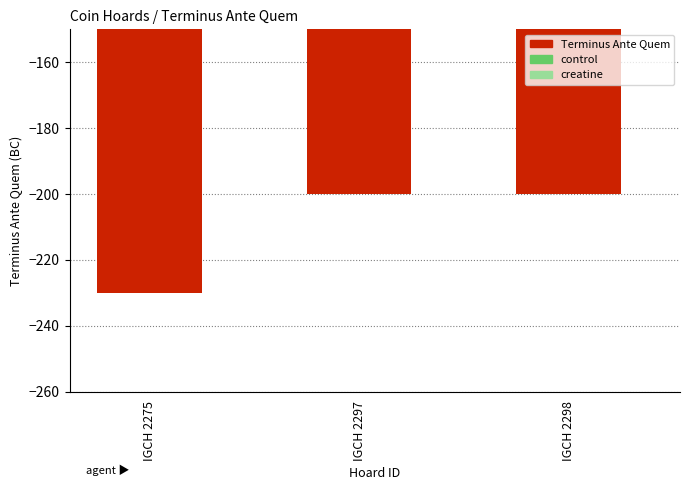

The value at IGCH 2275 is -377. True or false?

False